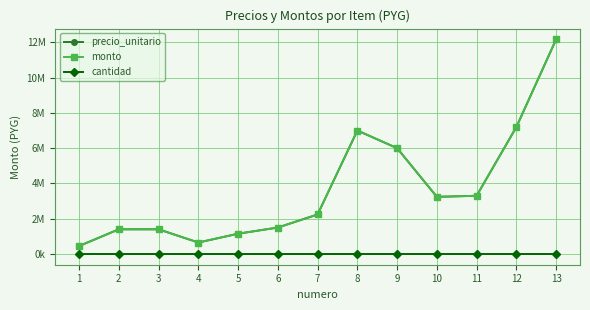

Rank the series at 12 from lowest to highest value.

cantidad, precio_unitario, monto